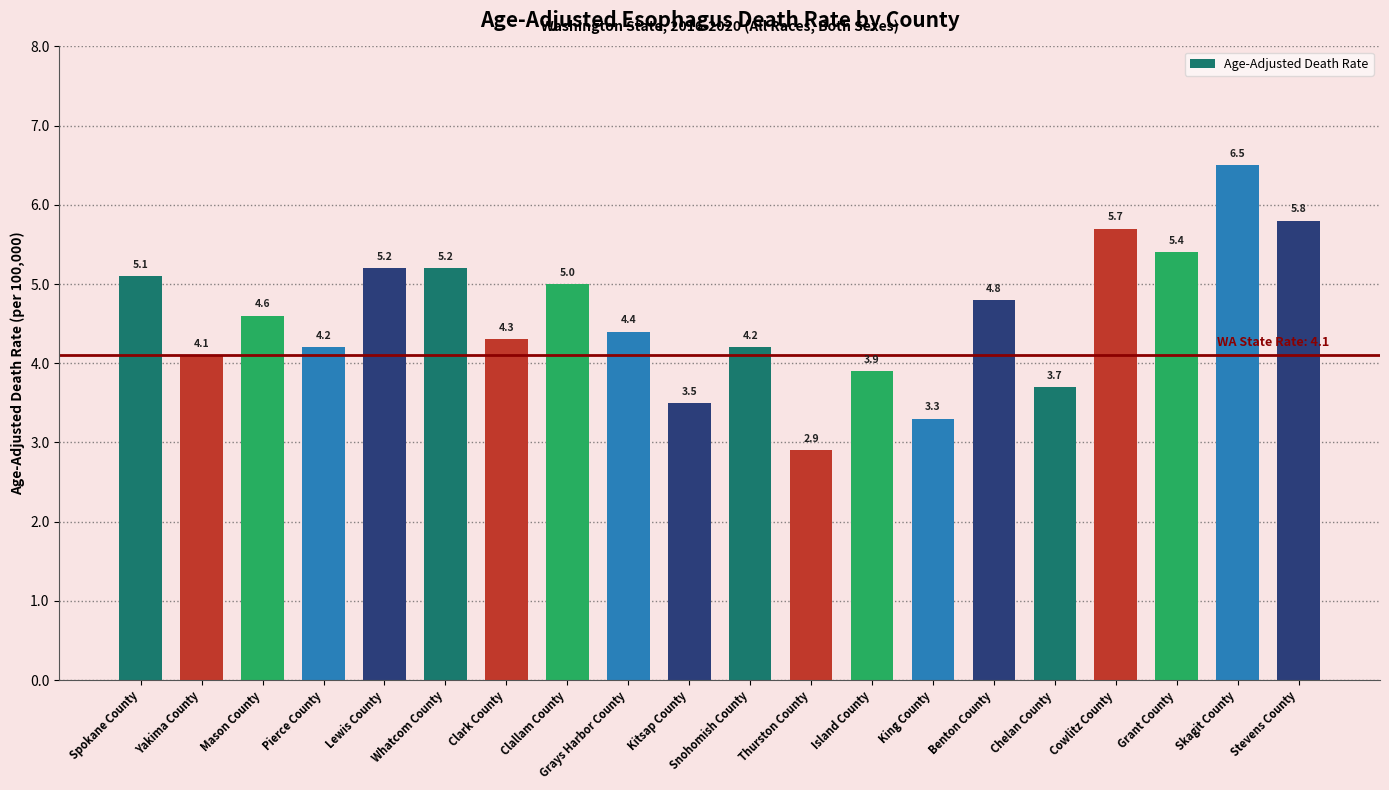

Where does the data first go above 4?

Spokane County